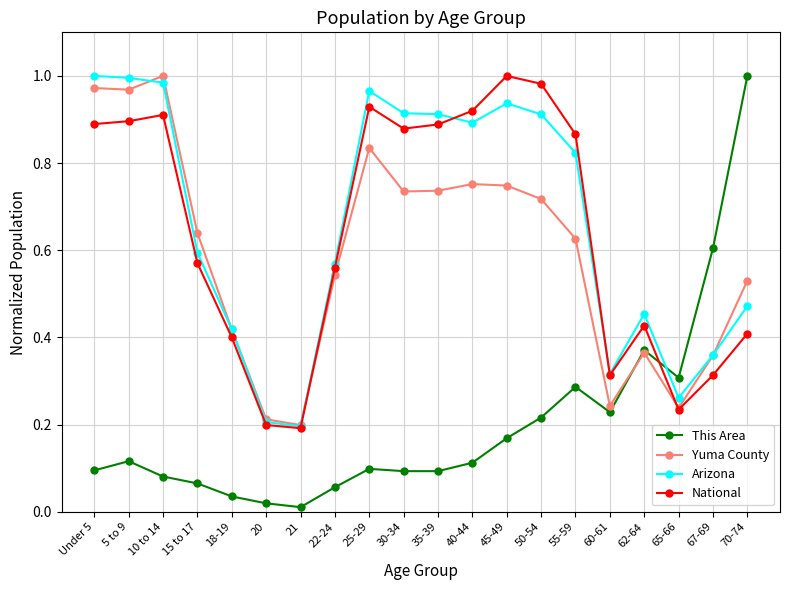

True or false: Yuma County has a value of 0.3 at 22-24.

False